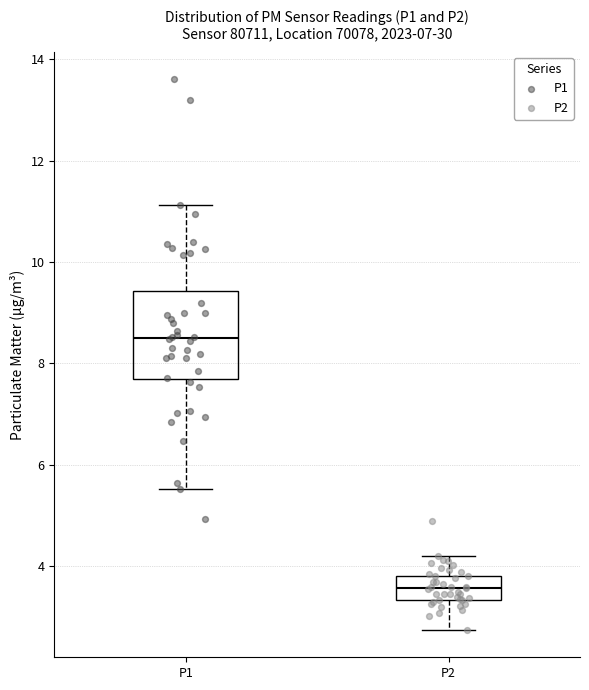

Reading left to right, read every box against the y-axis: the position of its median line, the range the box covers, and the ends of its whiskers. The values are not printed on the chart, so give them approximately, as read against the axis.

P1: median 8.6, box 7.6 to 9.4, whiskers 5.6 to 11.2
P2: median 3.6, box 3.4 to 3.8, whiskers 2.8 to 4.2